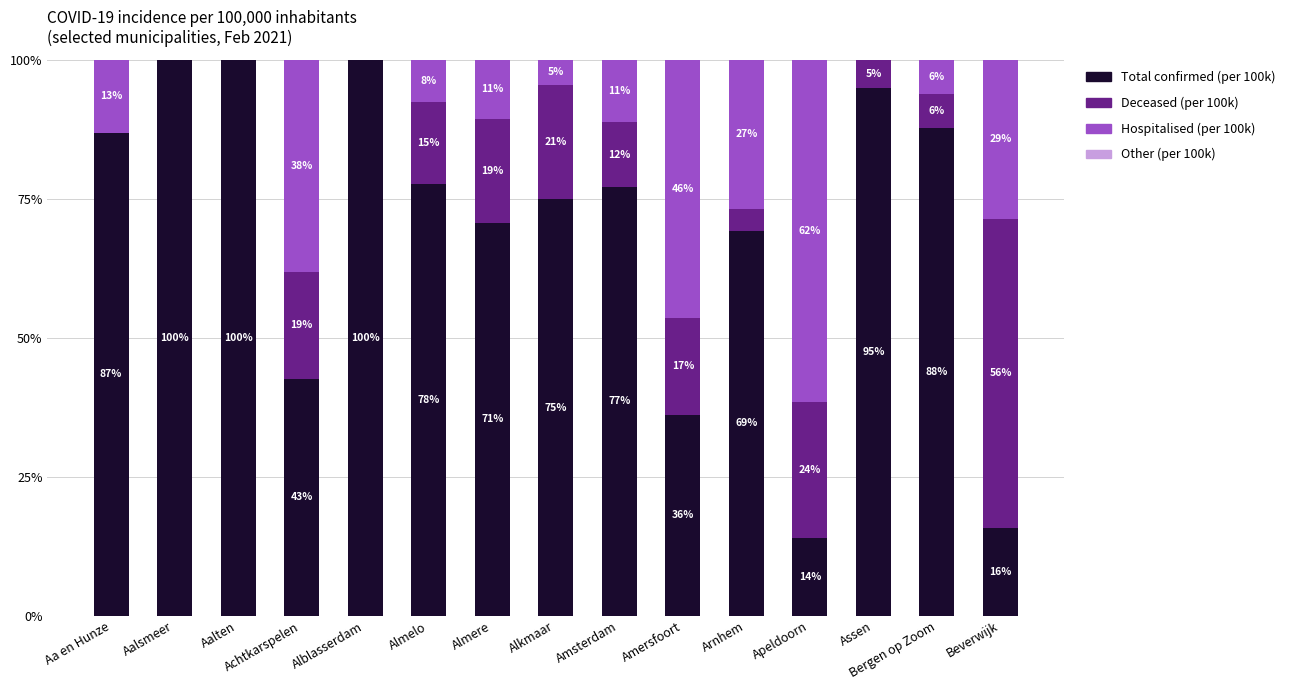

What is the sum of the Other (per 100k) values at Assen and Aalten?

194.8